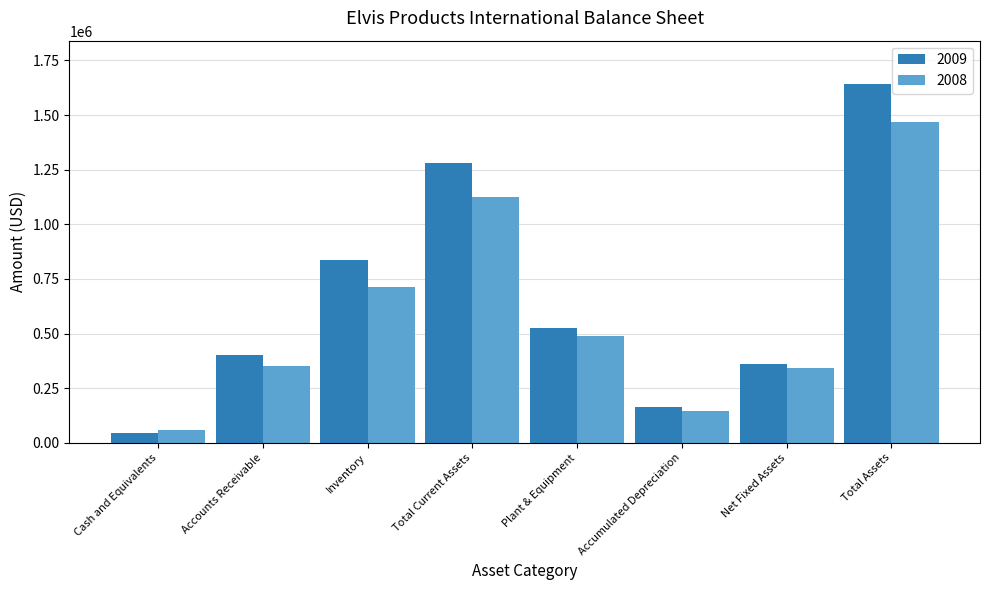

How many data points in 2008 are less than 491000?

4